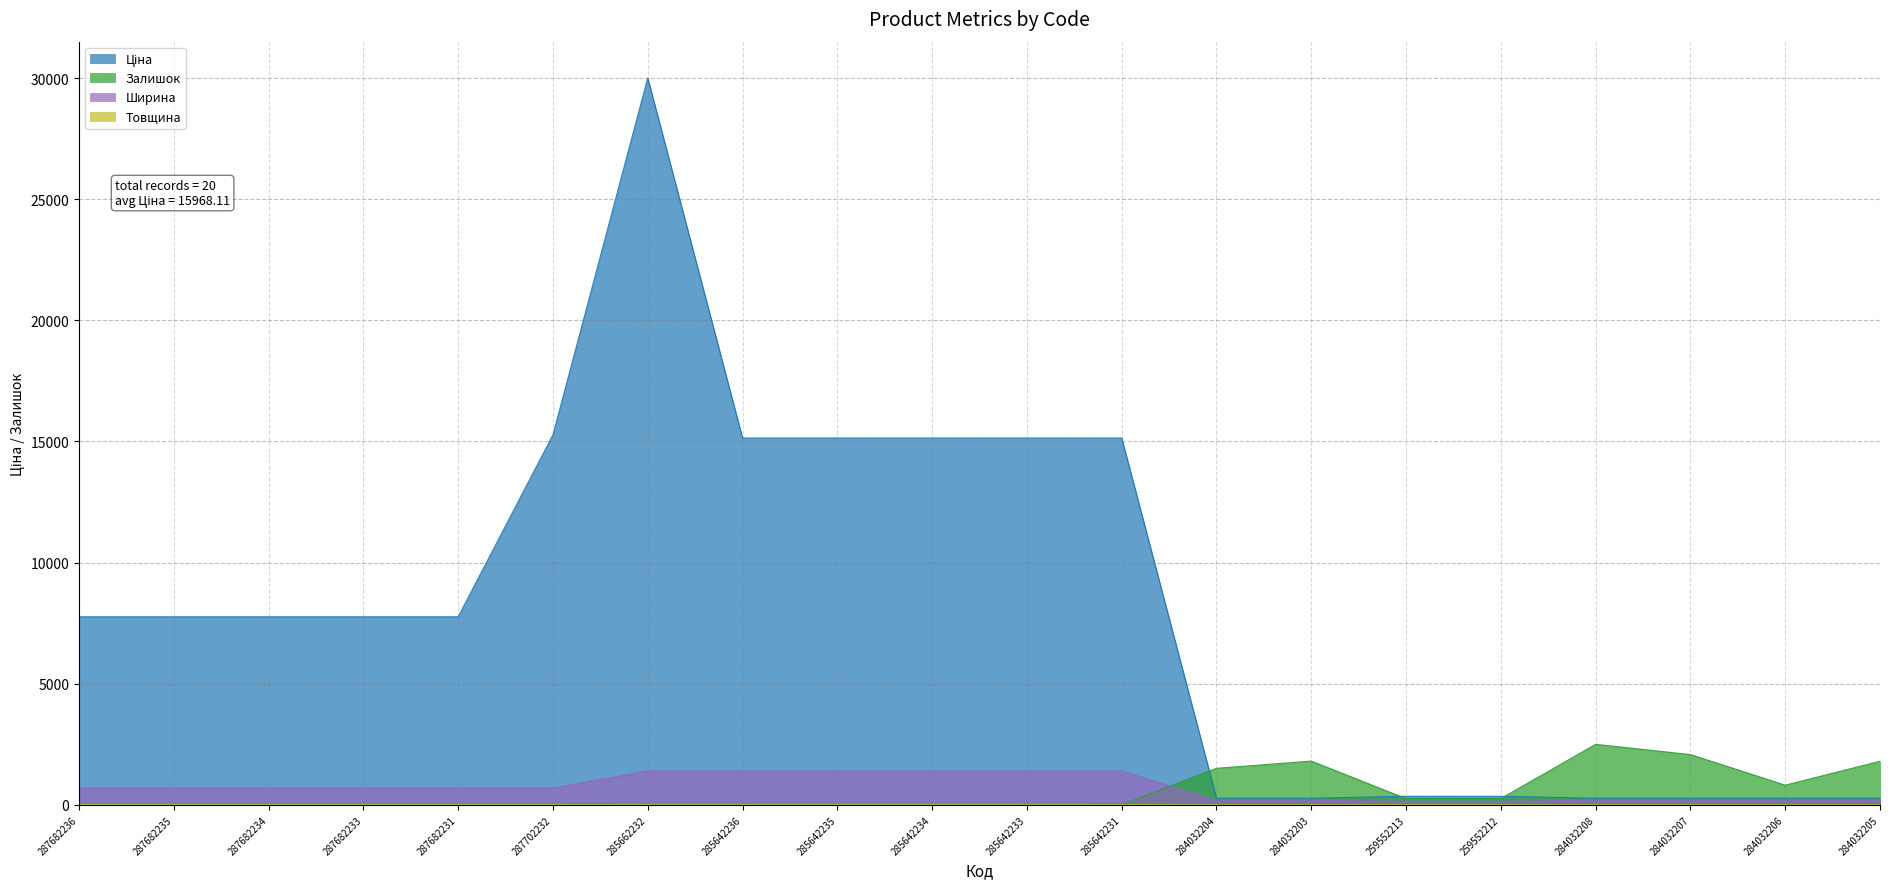

Where is Ширина nearest to the value 777?

287682236